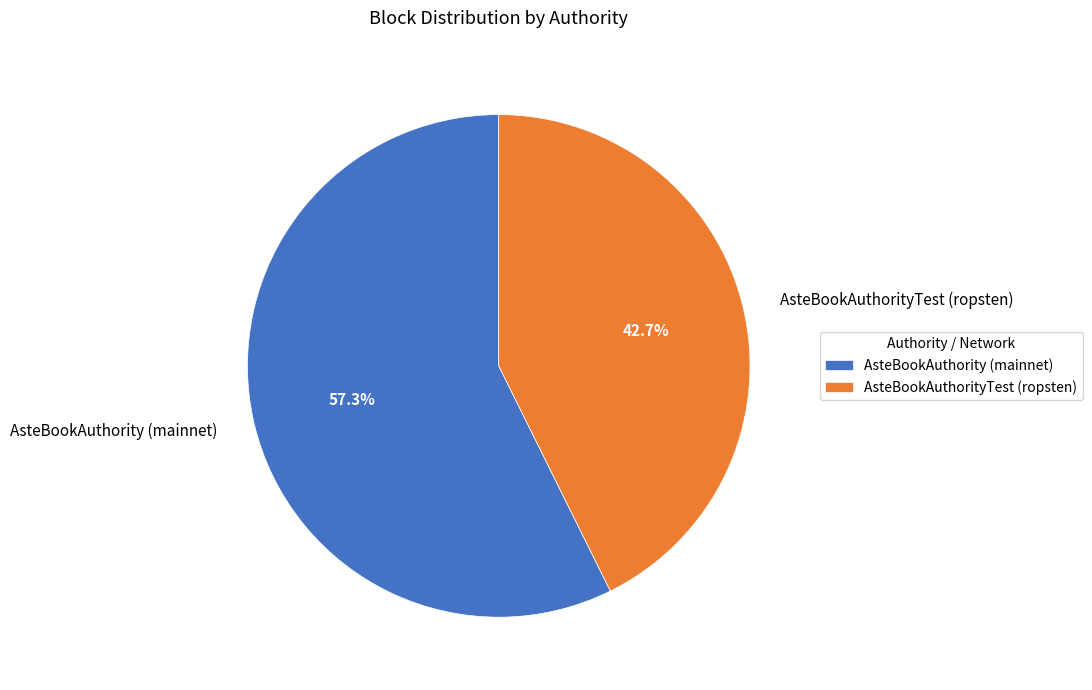

Does any single category account for the majority?

Yes